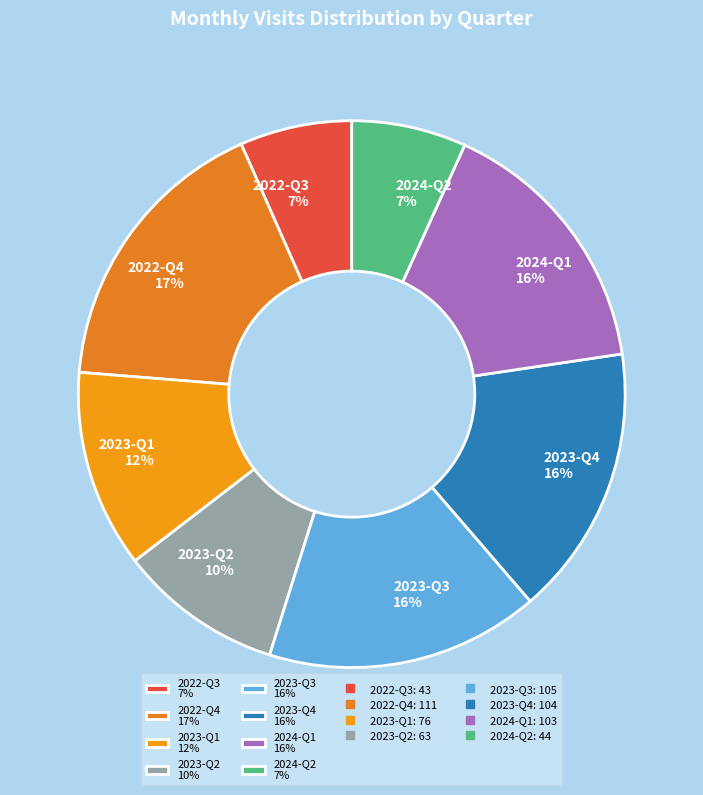

Does any single category account for the majority?

No